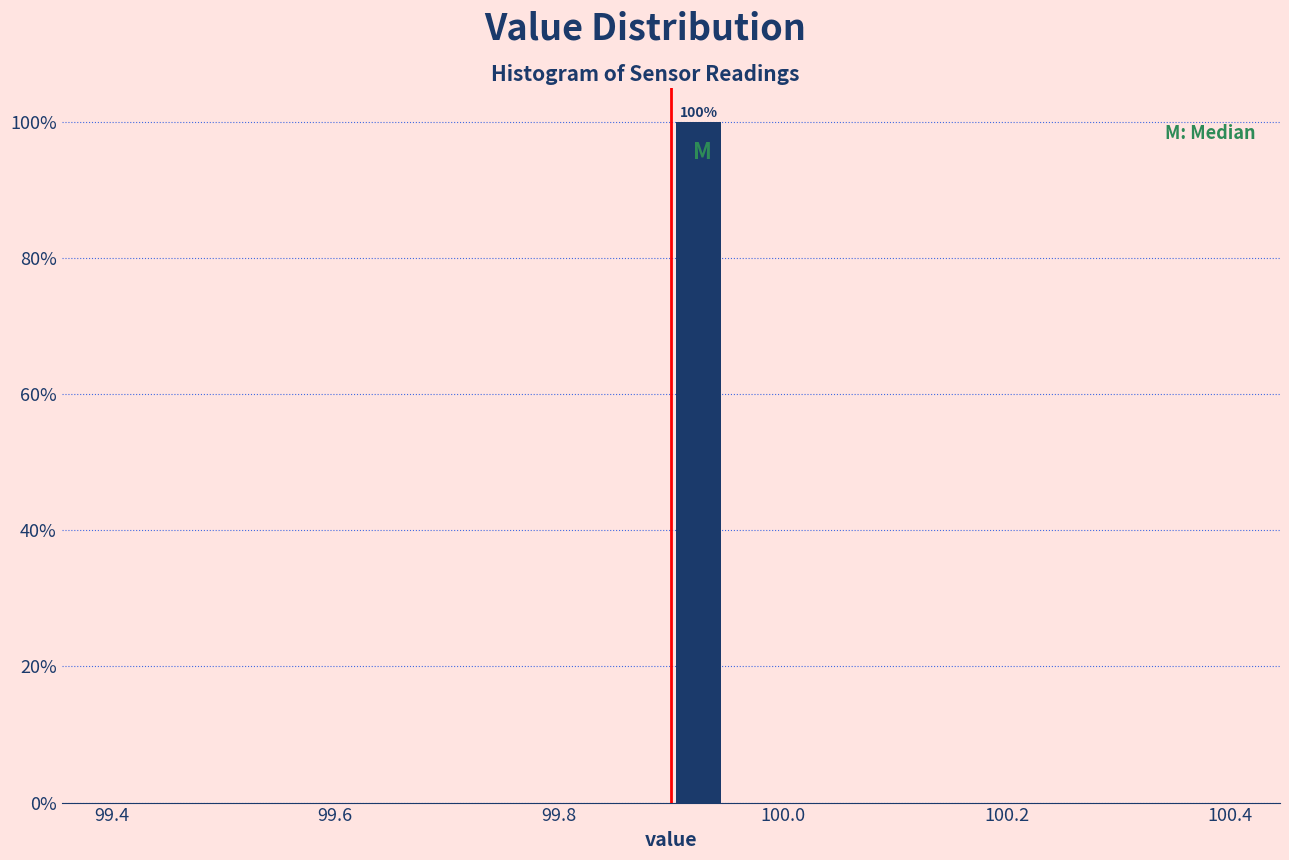

Read against the x-axis, roughly where is the centre of the tallest bar?

99.92